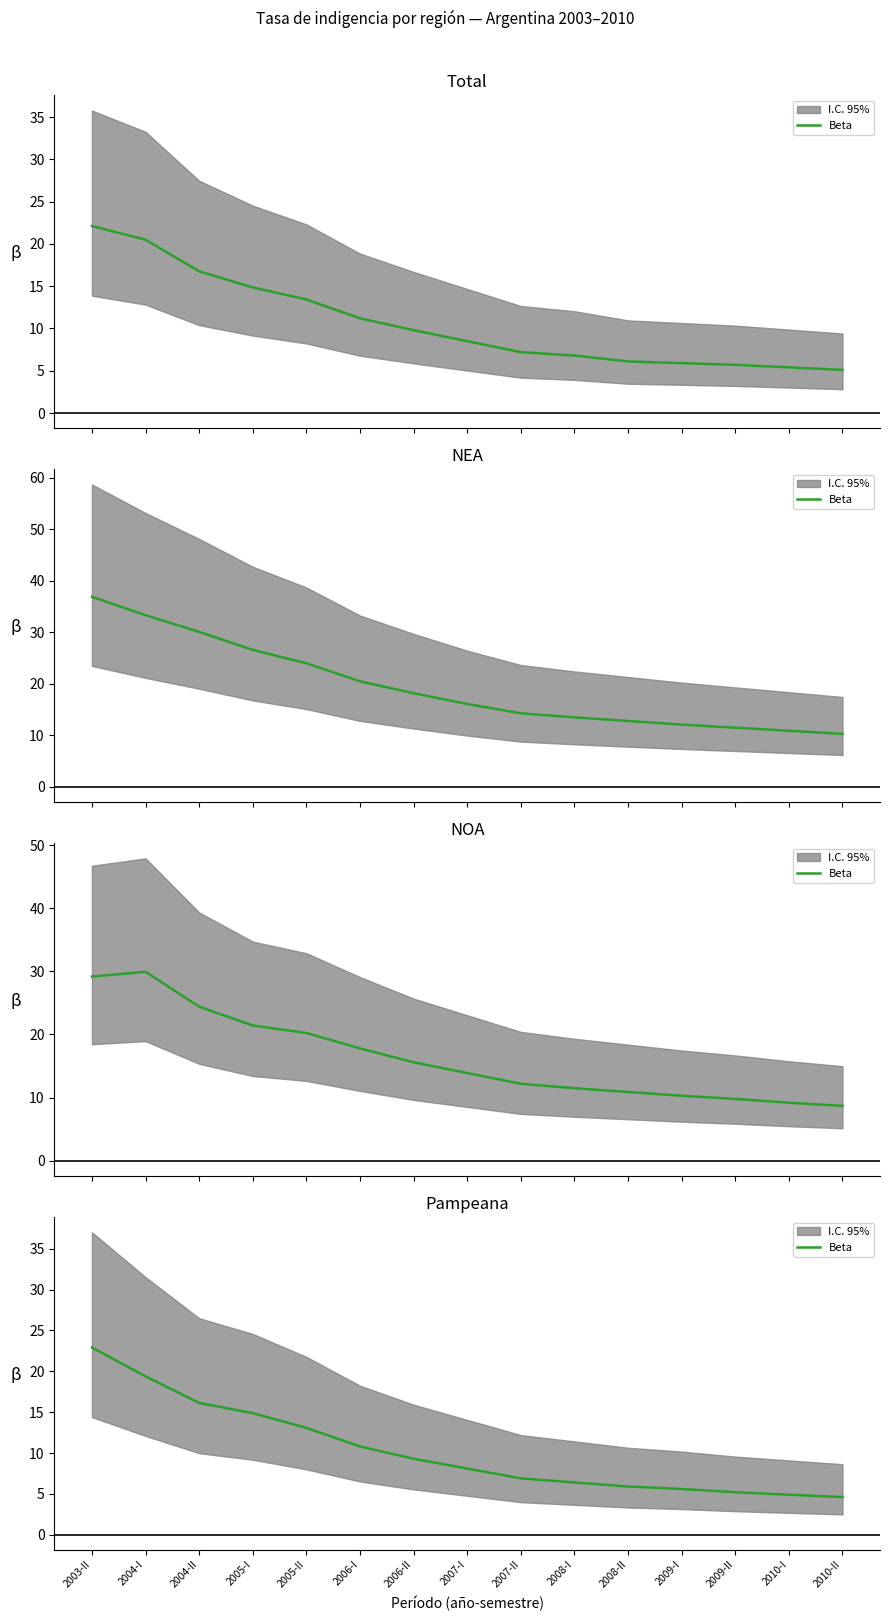

At which category does the chart reach its minimum across all series?

2010-II